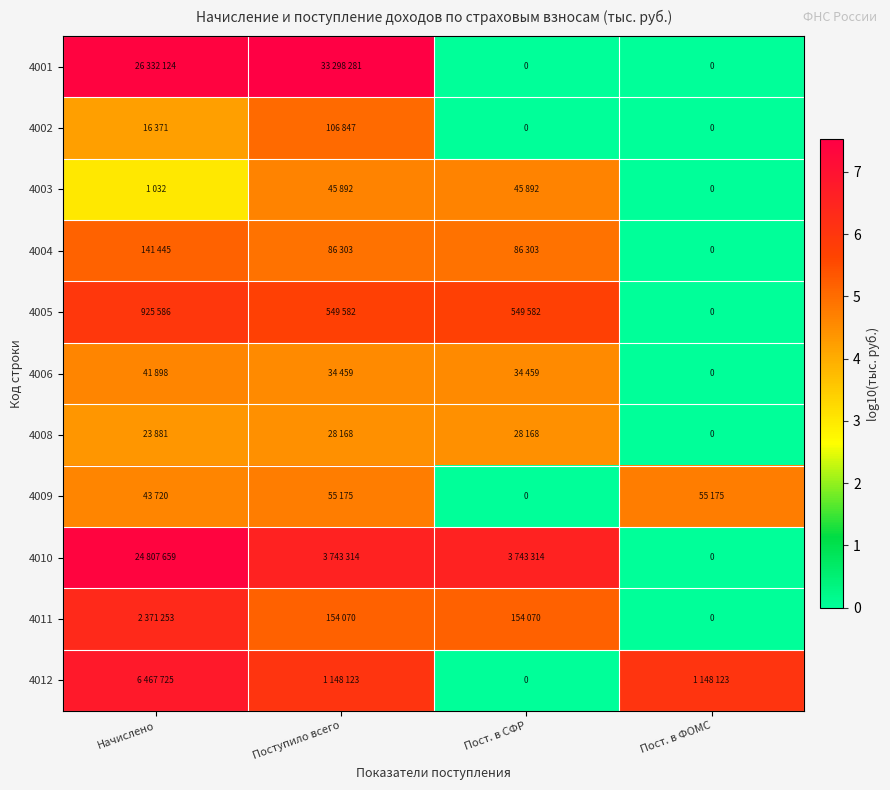

The value of 4011 at Пост. в ФОМС is -3.8. True or false?

False